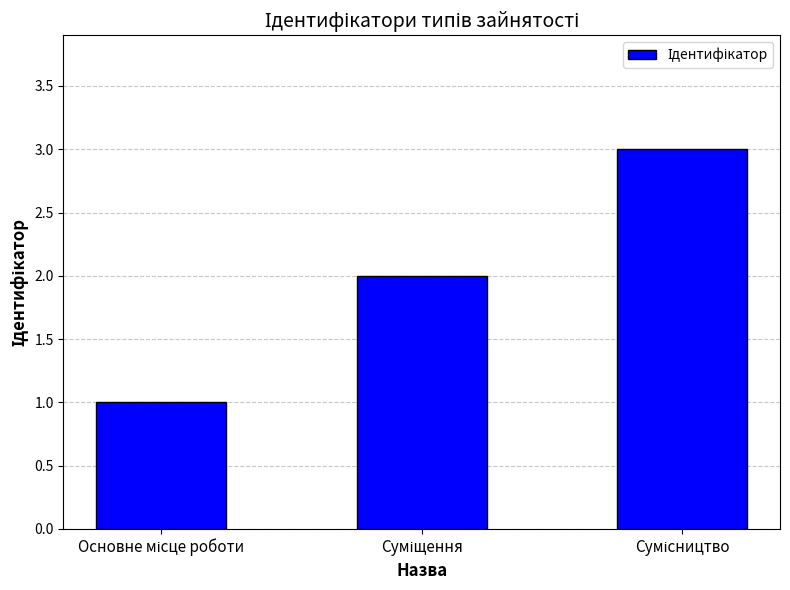

What is the greatest value displayed?

3